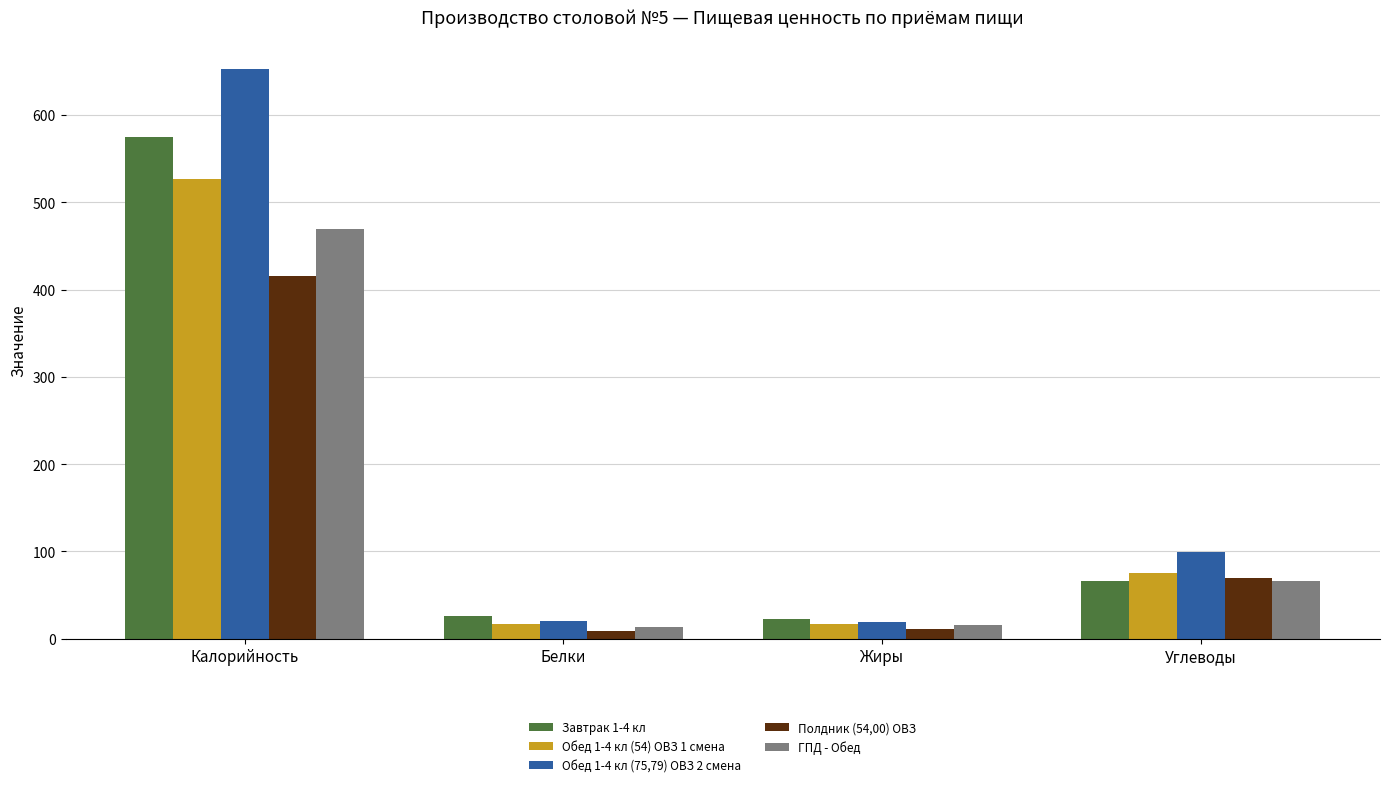

Which series has the largest range (max minus min)?

Обед 1-4 кл (75,79) ОВЗ 2 смена